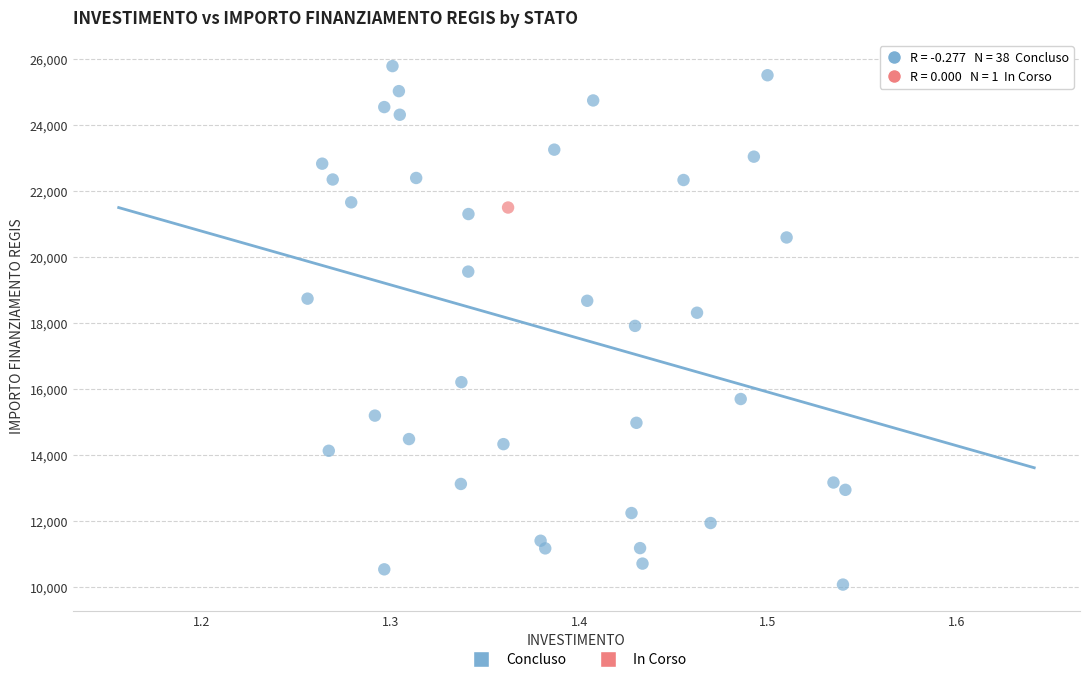

What are all the series names shown in the legend?

Concluso, In Corso